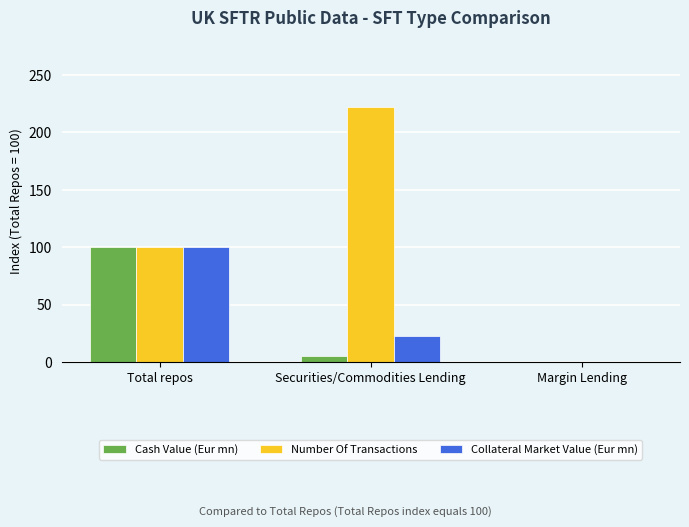

At which label does Cash Value (Eur mn) first exceed 5?

Total repos